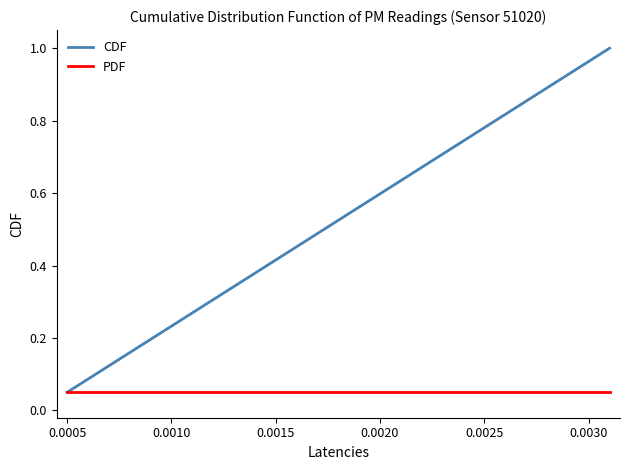

List the series in order of their overall mean, highest first.

CDF, PDF